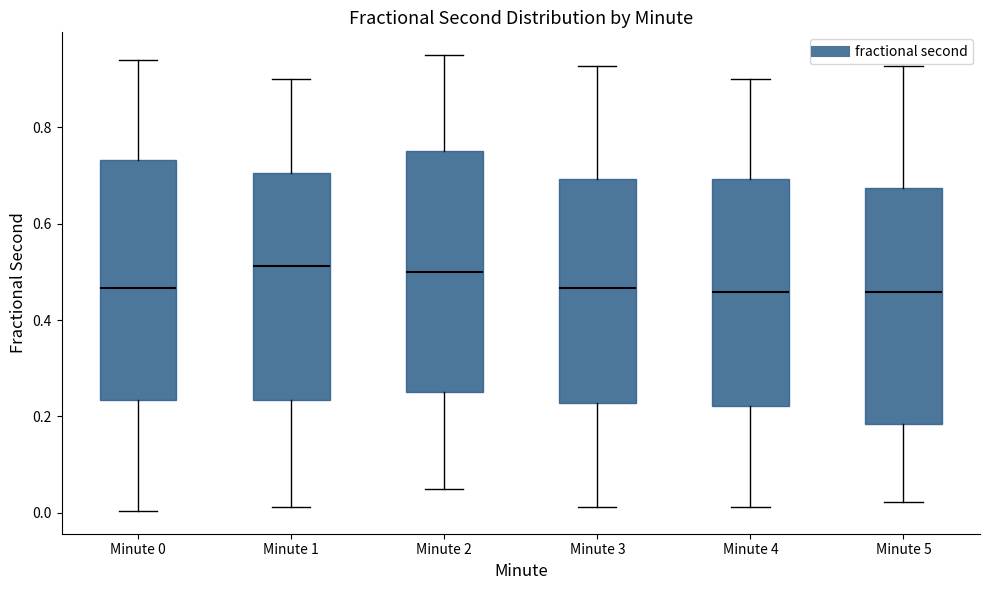

Where is the upper edge of the box for Minute 2 on the y-axis? The values are not printed on the chart, so give them approximately, as read against the axis.

0.76